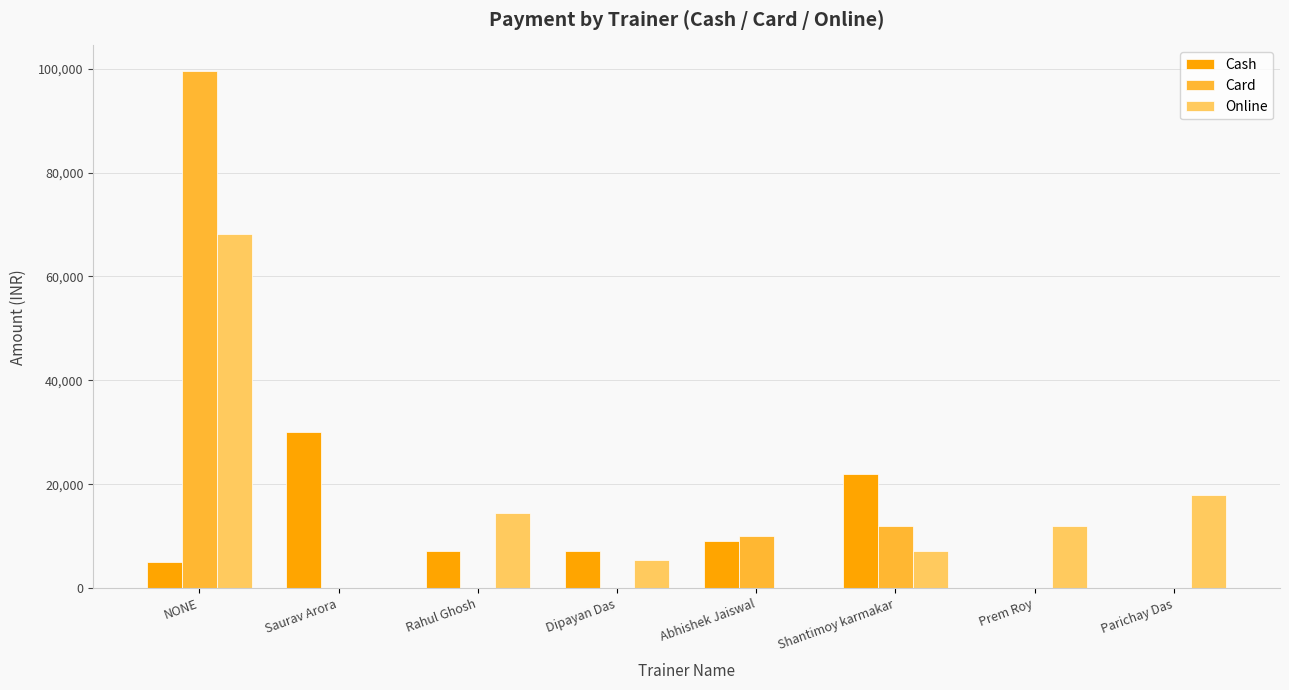

The Card series shows 10000 at Abhishek Jaiswal. True or false?

True